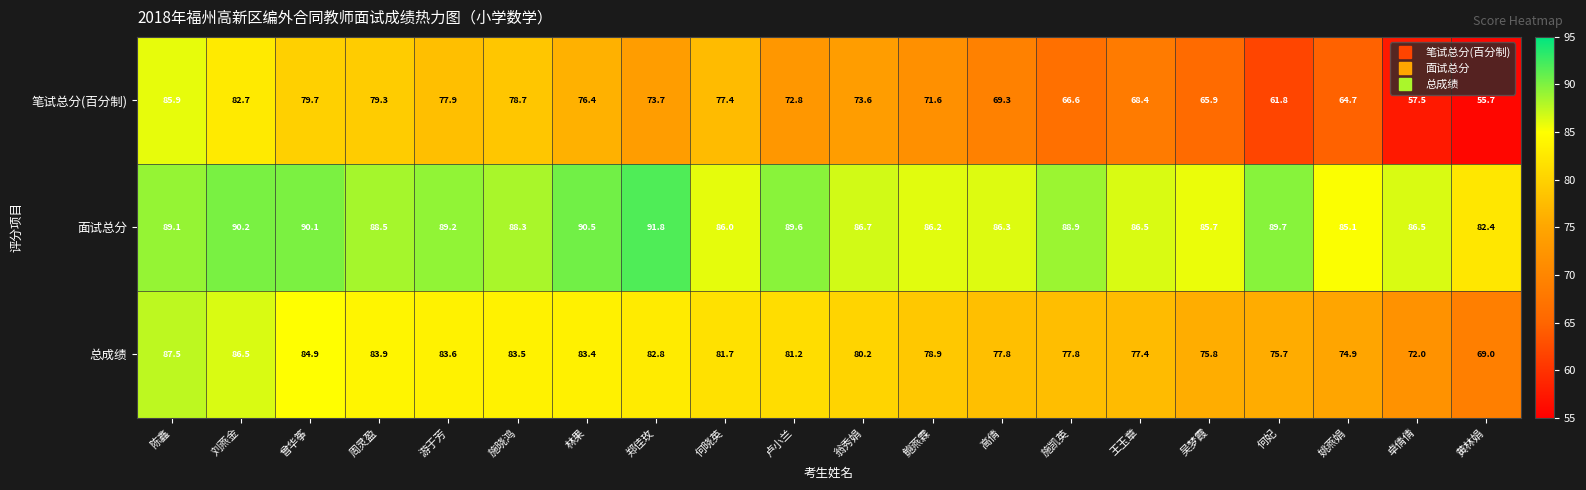

At which label does 总成绩 first exceed 81?

陈鑫